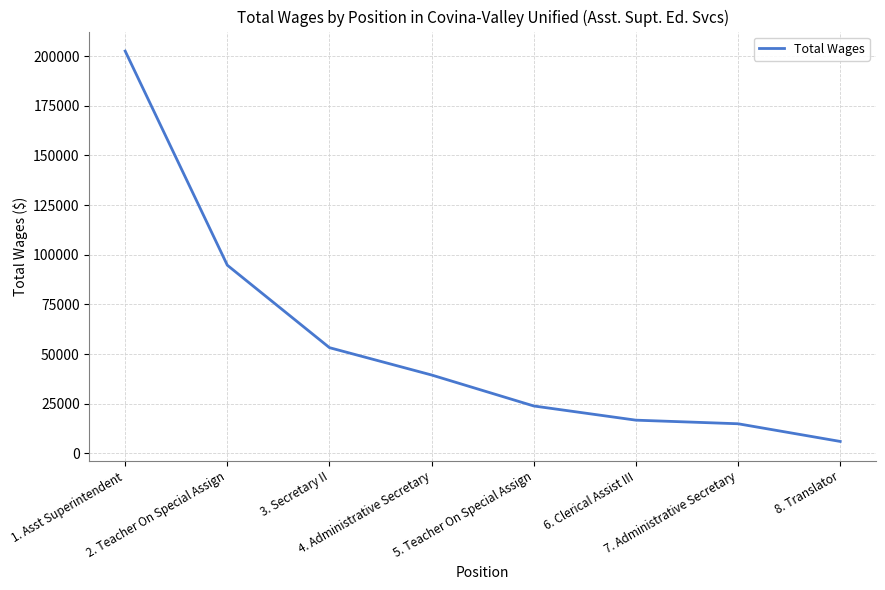

True or false: the data shows 10474 at 4. Administrative Secretary.

False